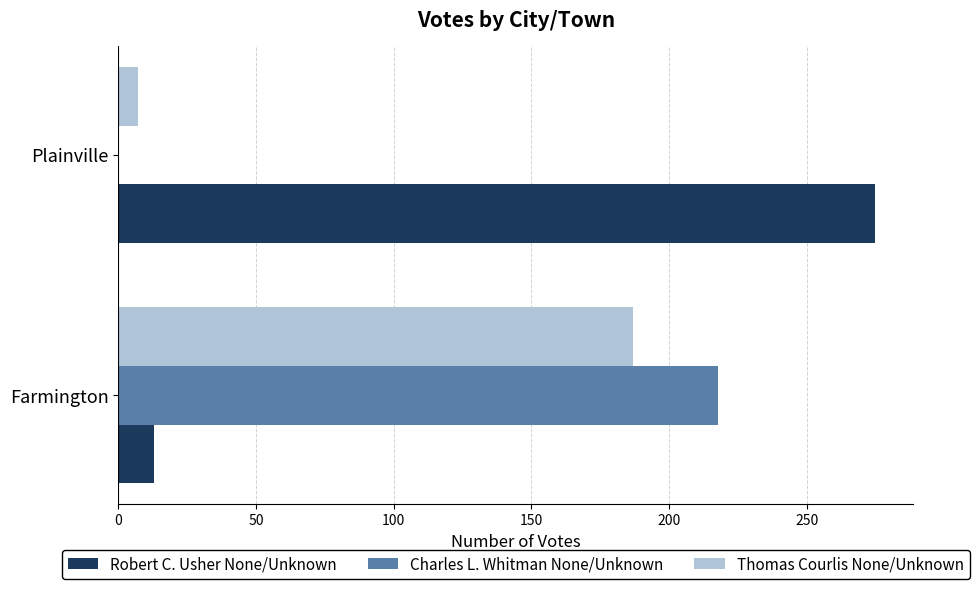

At which category is the sum across all series the highest?

Farmington